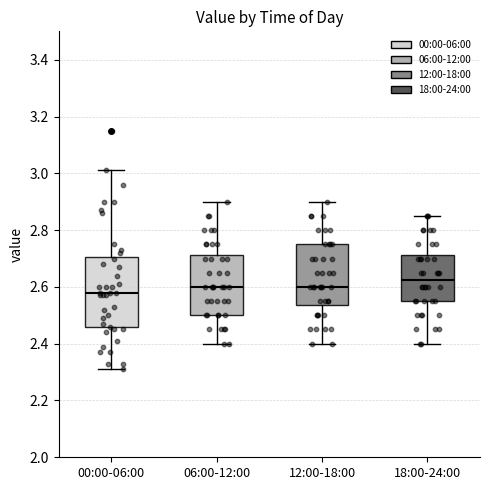

Reading left to right, transcribe this box plot: for each box, give where its median line is, the range the box spans, and where its two whiskers end, as read against the y-axis. The values are not printed on the chart, so give them approximately, as read against the axis.

00:00-06:00: median 2.58, box 2.46 to 2.70, whiskers 2.32 to 3.02
06:00-12:00: median 2.60, box 2.50 to 2.72, whiskers 2.40 to 2.90
12:00-18:00: median 2.60, box 2.54 to 2.76, whiskers 2.40 to 2.90
18:00-24:00: median 2.62, box 2.56 to 2.72, whiskers 2.40 to 2.86